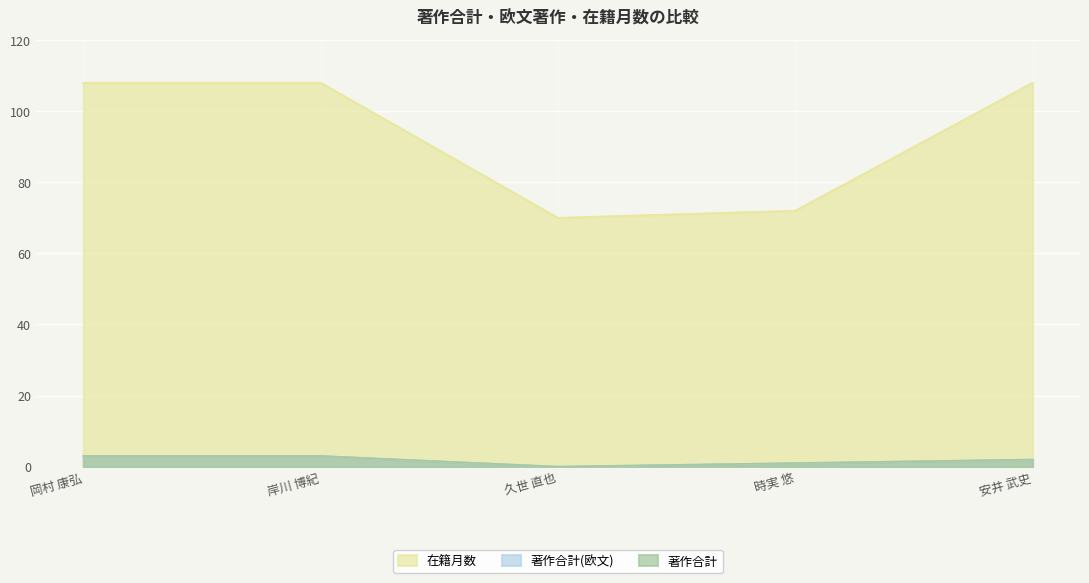

True or false: 在籍月数 and 著作合計(欧文) cross at least once.

False